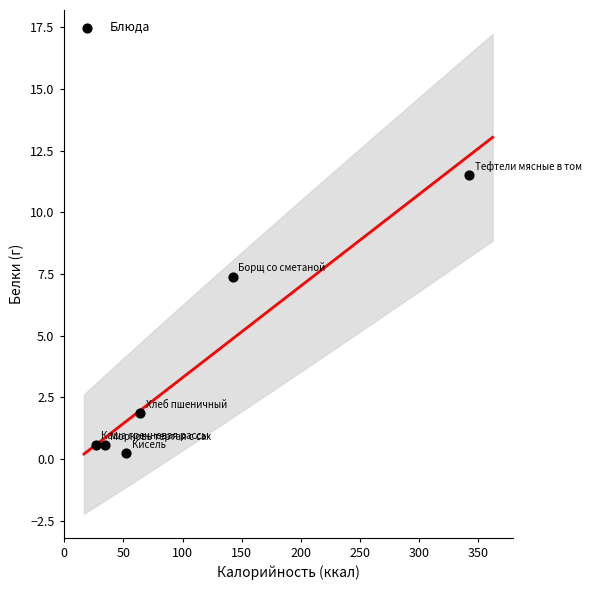

What is the range of Y values (max minus min)?

11.3